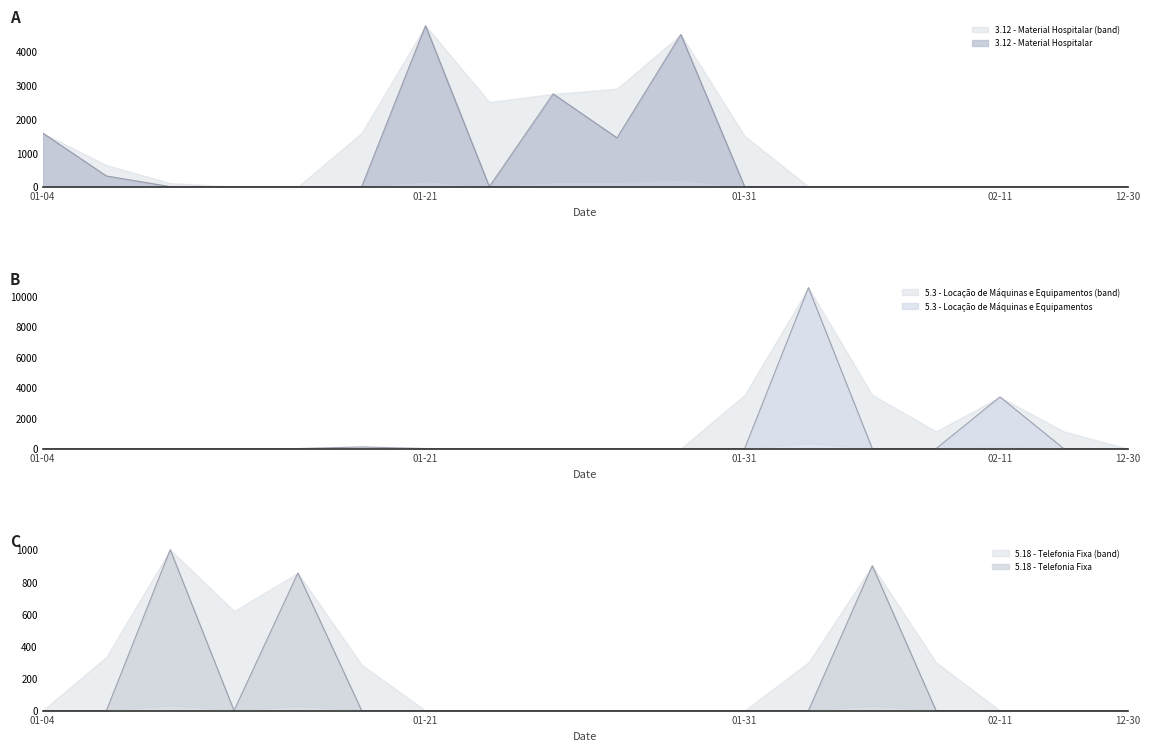

Where is 5.3 - Locação de Máquinas e Equipamentos nearest to the value 5264?

02-11